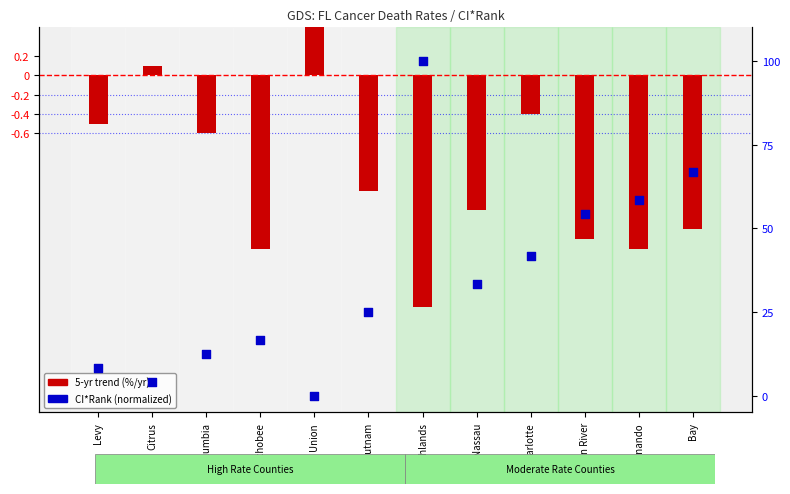

At which category is the sum across all series the highest?

Highlands